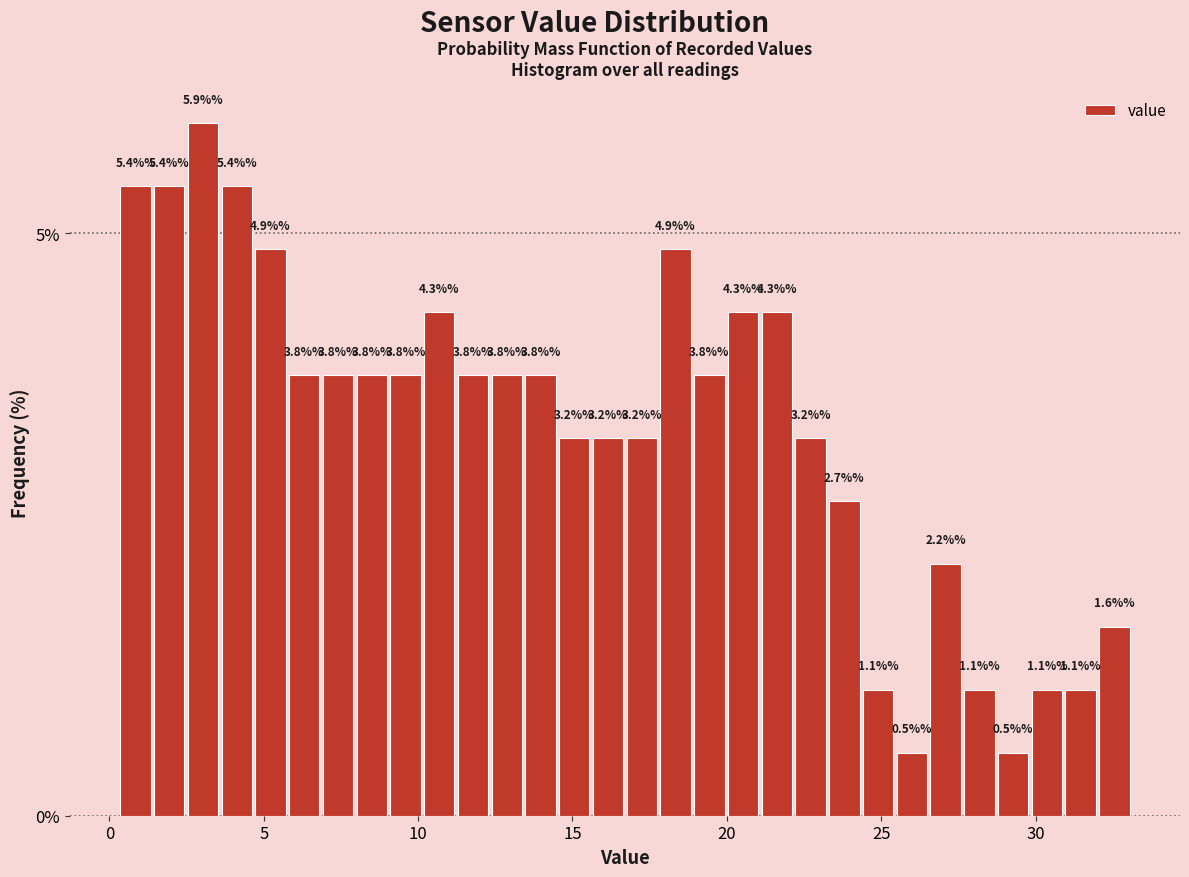

Read against the x-axis, roughly where is the centre of the tallest bar?

3.0